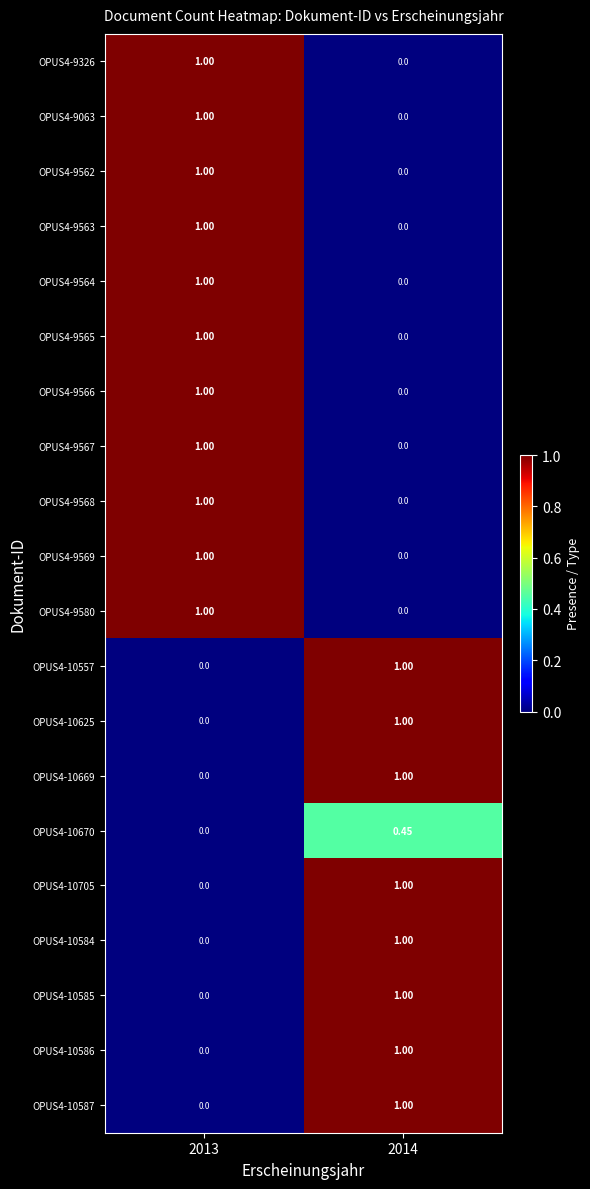

Is the value of OPUS4-9567 at 2014 greater than the value of OPUS4-9566 at 2013?

No